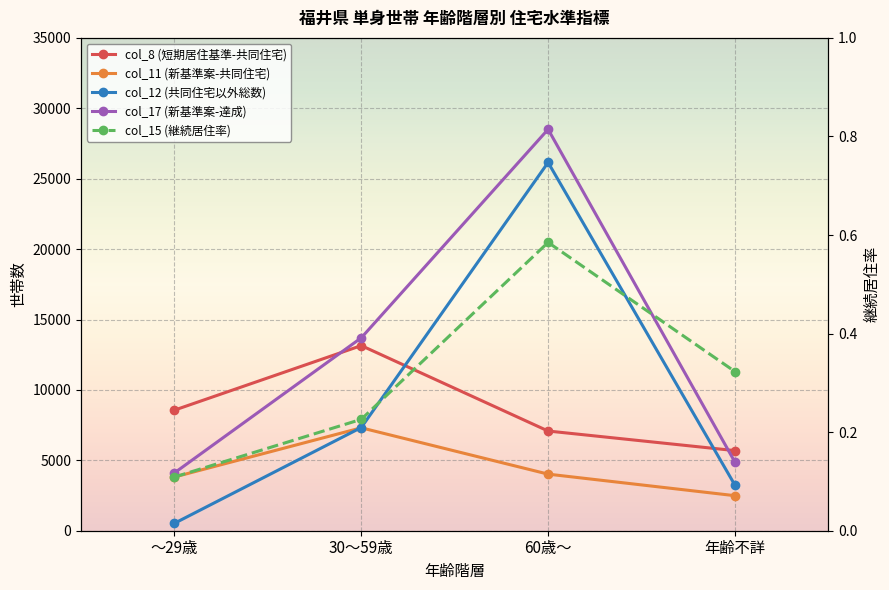

How many lines are shown in the chart?

5